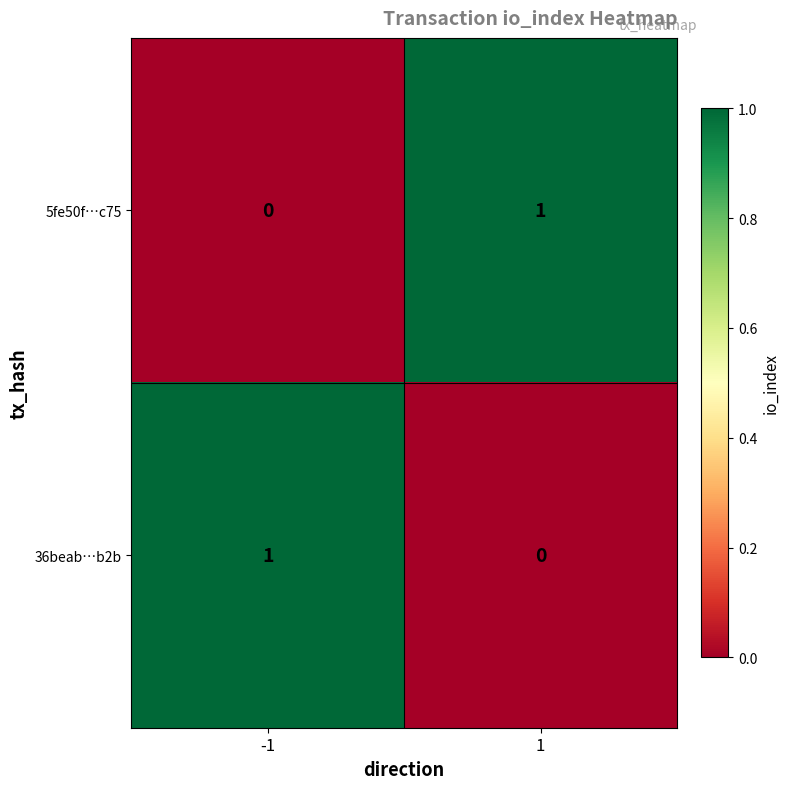

True or false: 5fe50f…c75 has a value of 1 at 1.

True